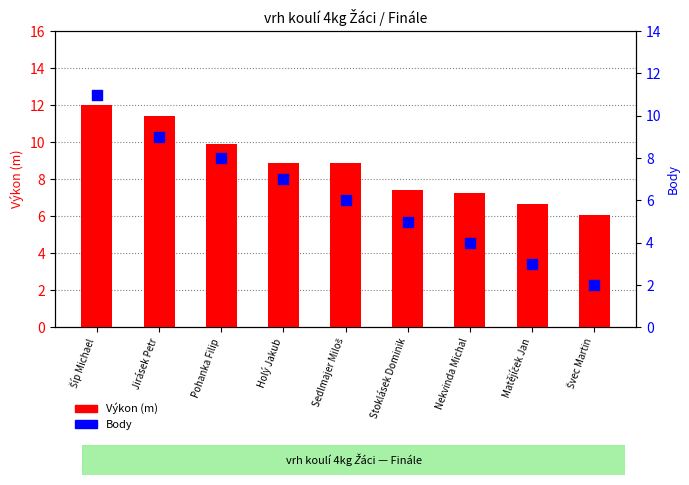

Which series reaches the minimum Y coordinate?

Body